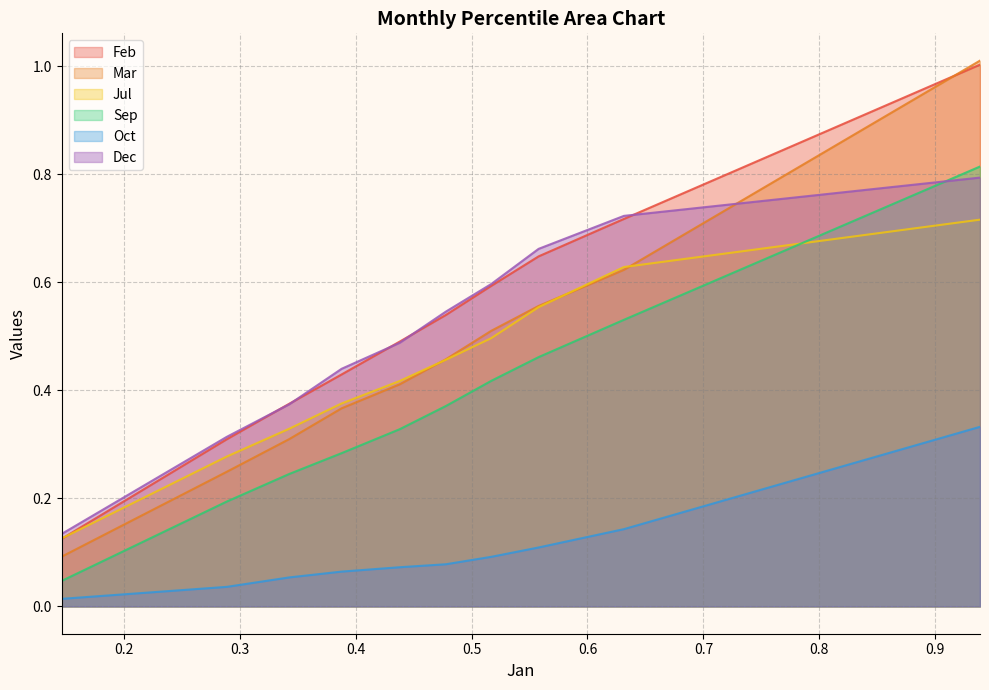

How many lines are shown in the chart?

6